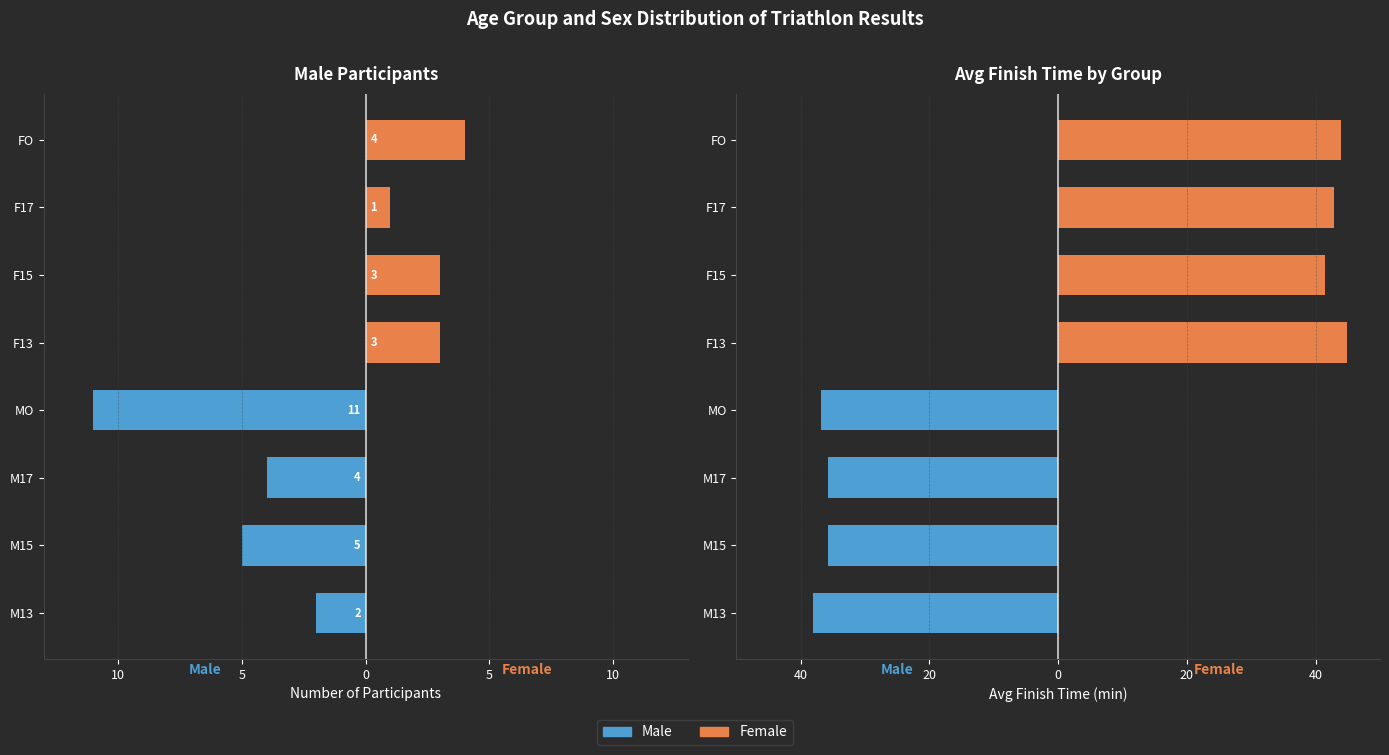

How many groups of bars are there?

8